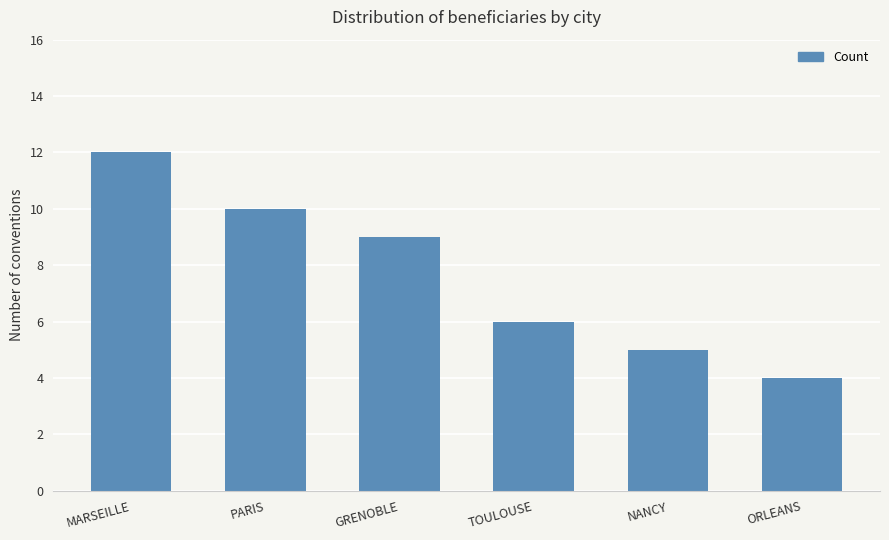

What is the change in value from PARIS to ORLEANS?

-6